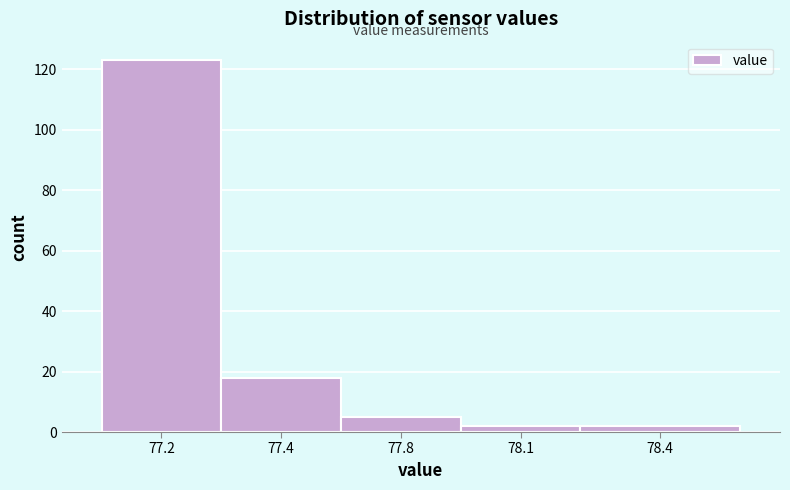

Reading left to right, extract all data points from this chart.

123	18	5	2	2